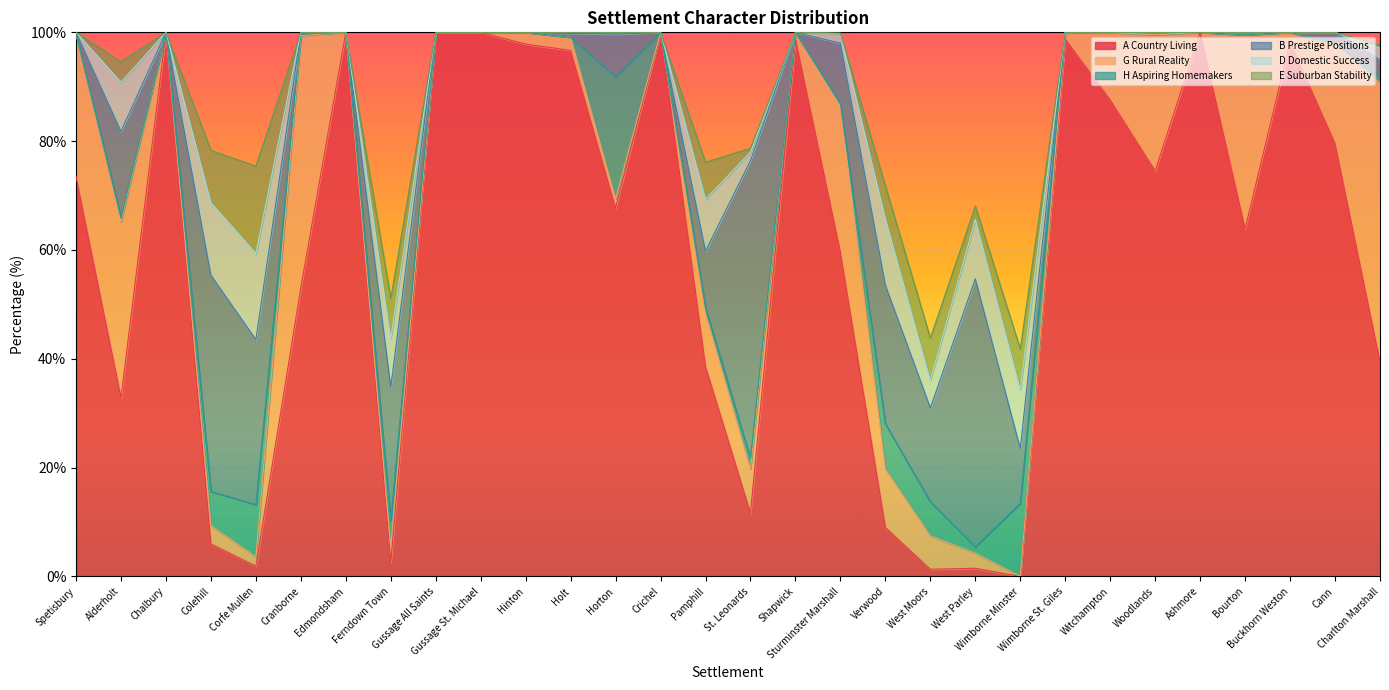

Which series has the largest total across all categories?

A Country Living